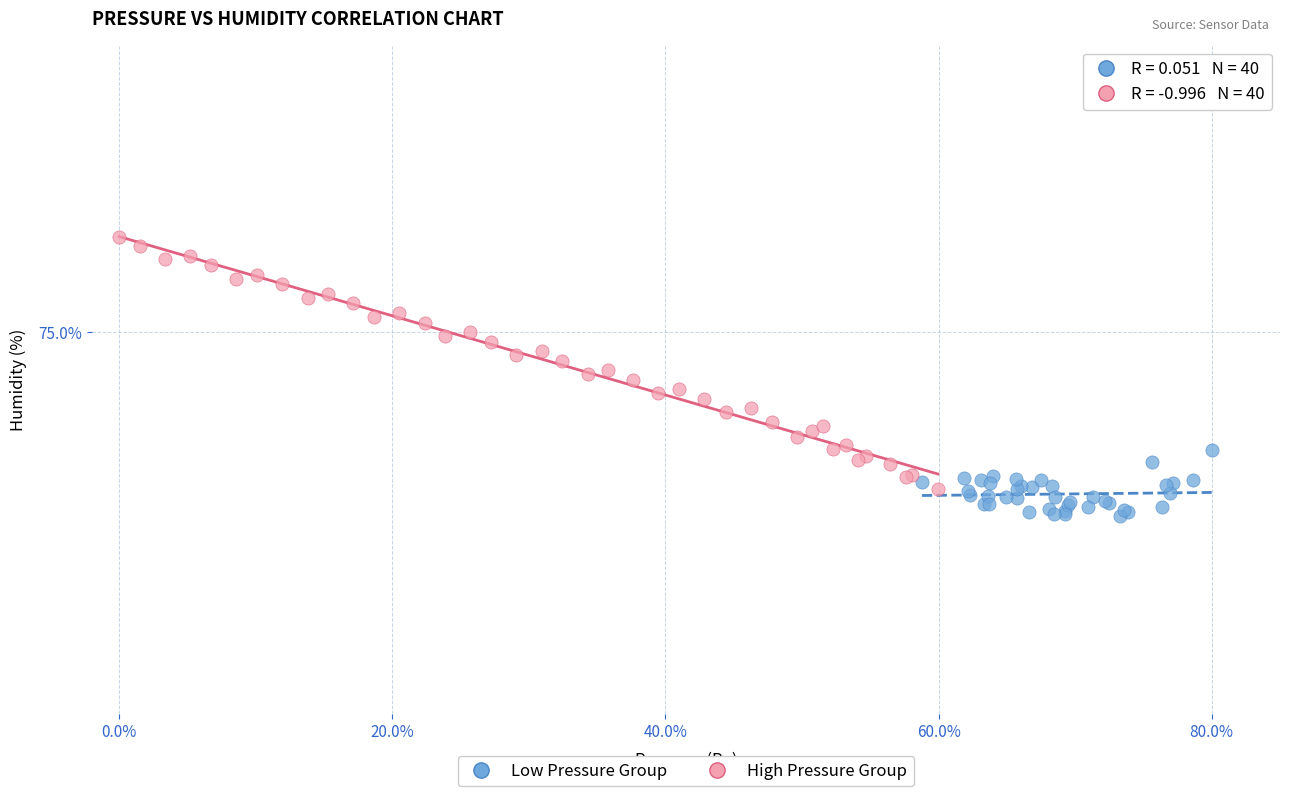

Which series contains the highest Y value?

High Pressure Group